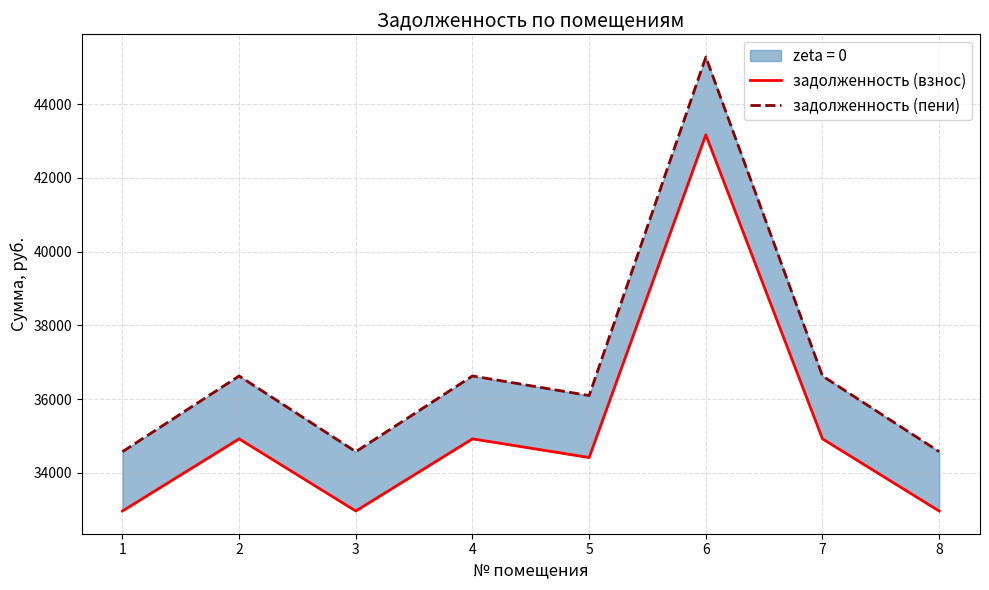

The value of задолженность (пени) at 6 is 45276.8. True or false?

True